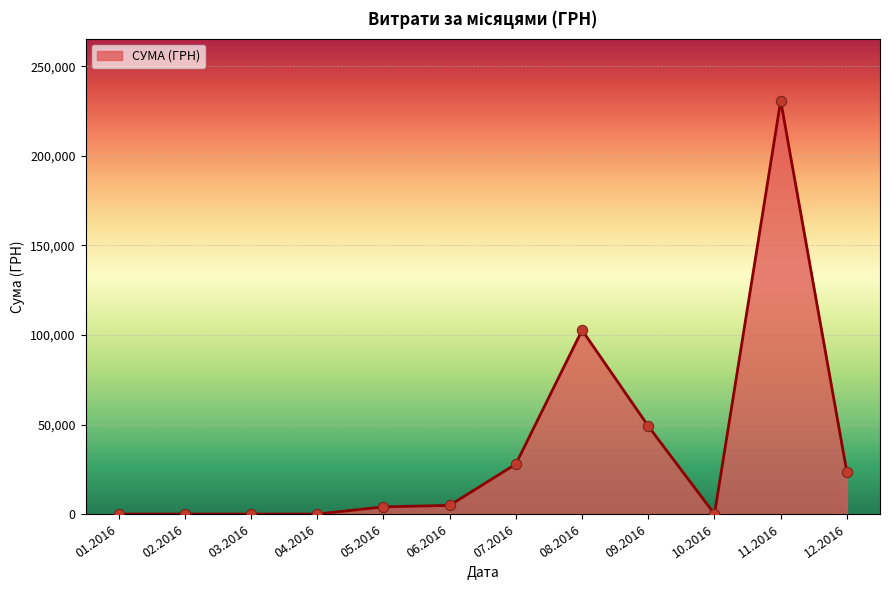

What is the change in value from 08.2016 to 09.2016?

-53584.5